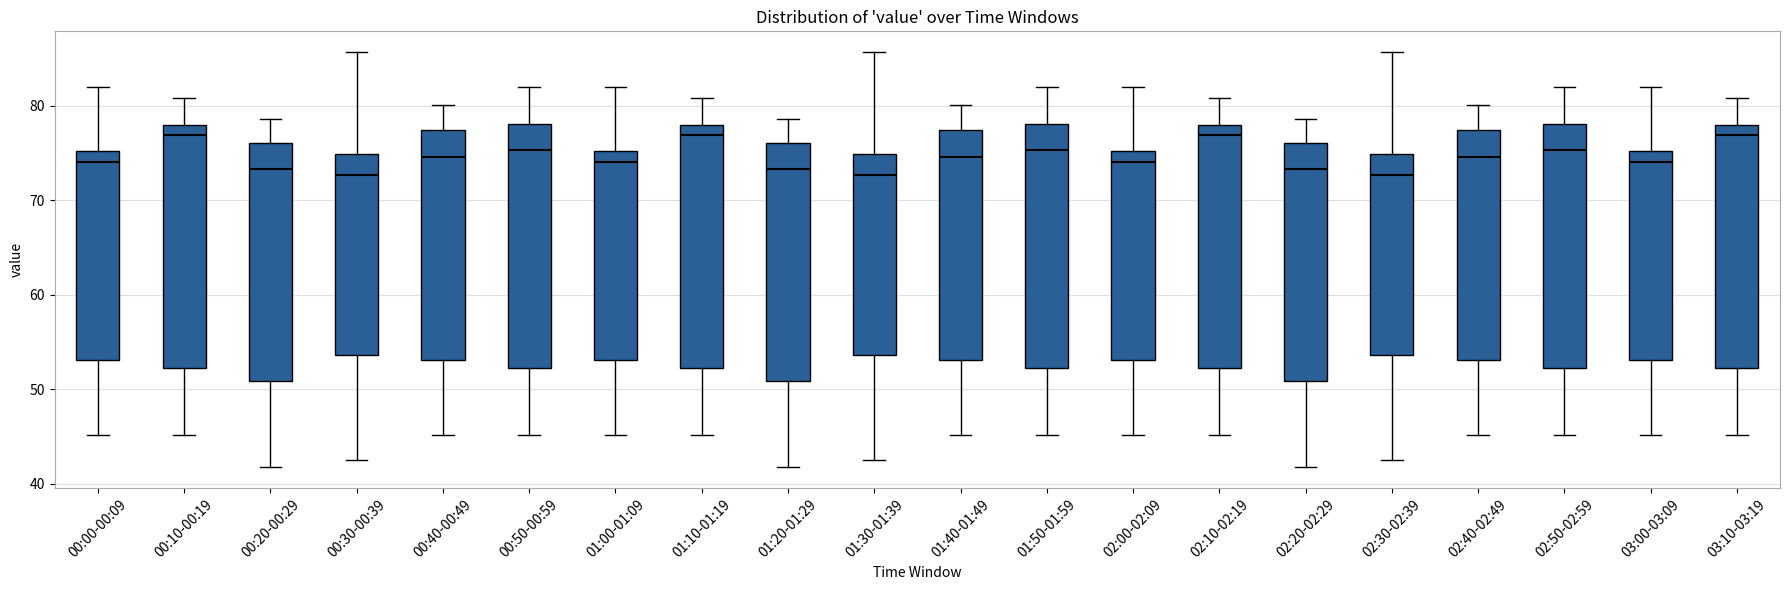

Where does the median line of the box for 00:20-00:29 sit on the y-axis? The values are not printed on the chart, so give them approximately, as read against the axis.

73